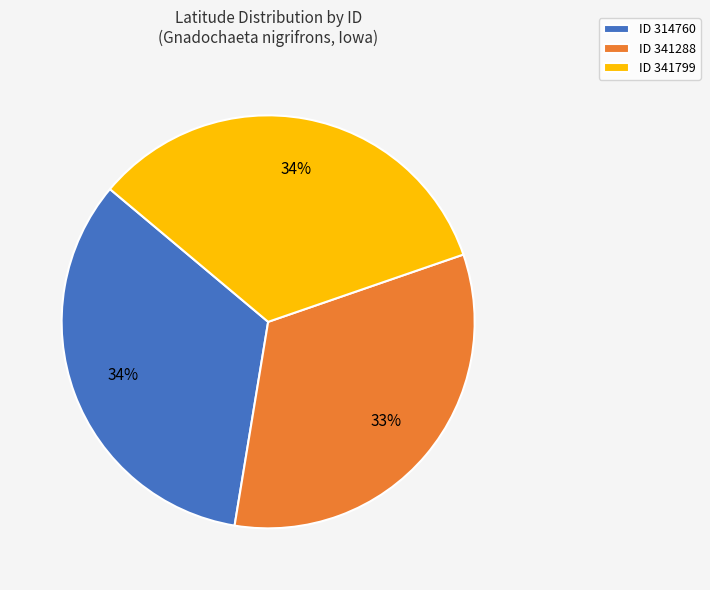

Does any single category account for the majority?

No